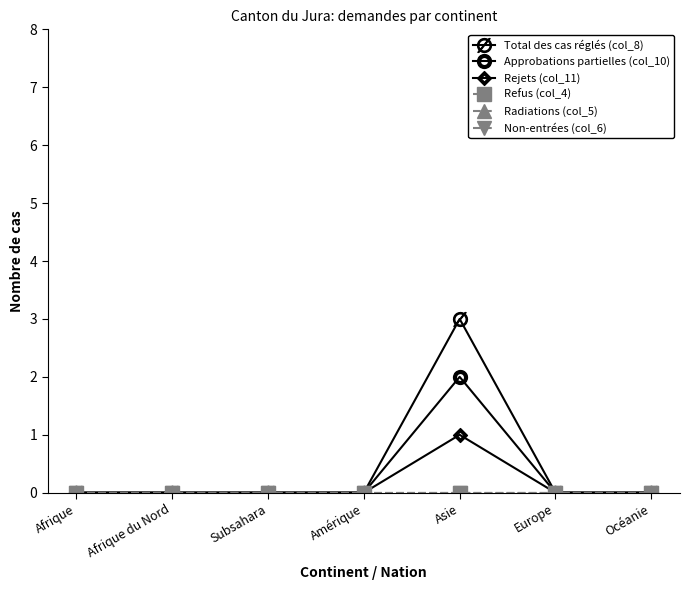

What is the maximum value shown in the chart?

3